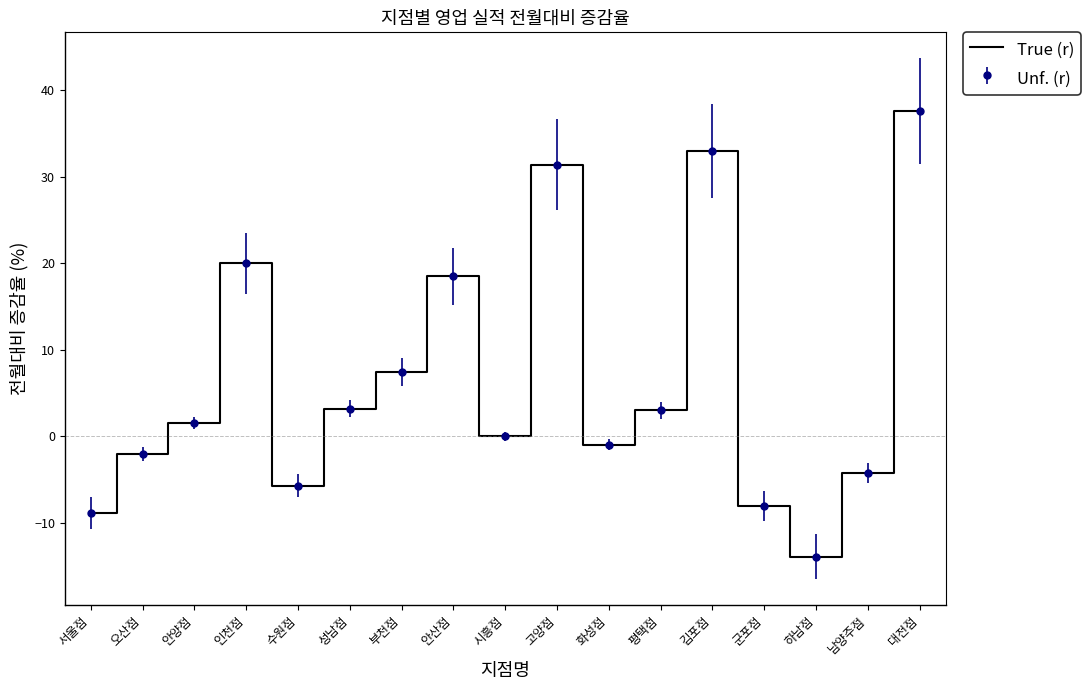

How many lines are shown in the chart?

1